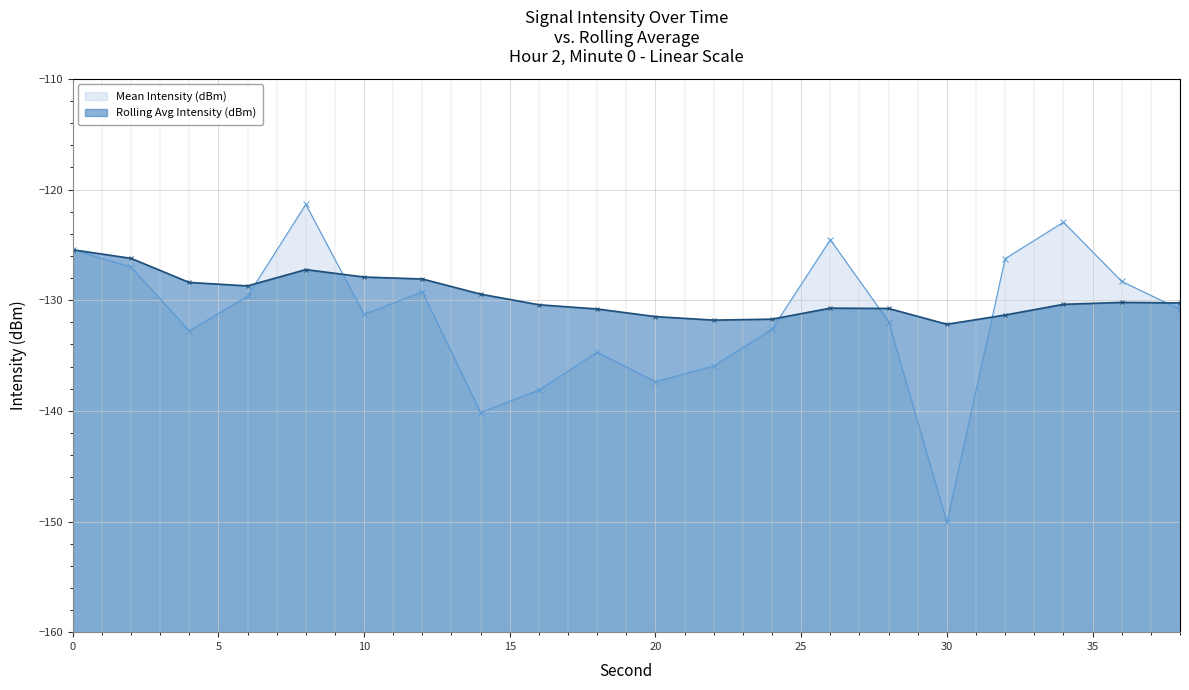

At which label does Mean Intensity (dBm) reach its minimum?

30